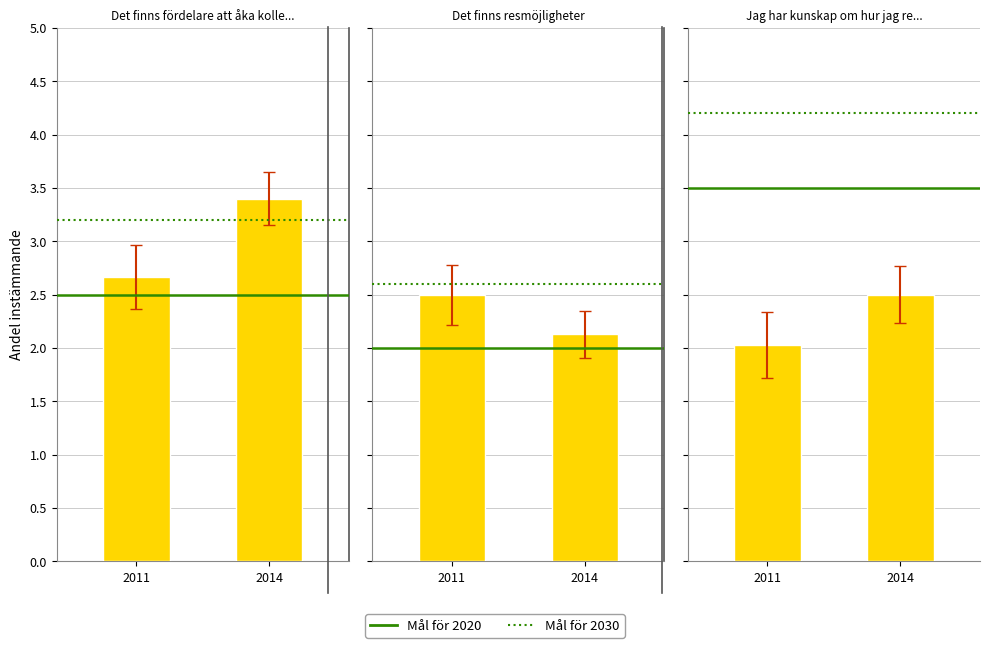

At which label does Mål för 2020 reach its minimum?

2011